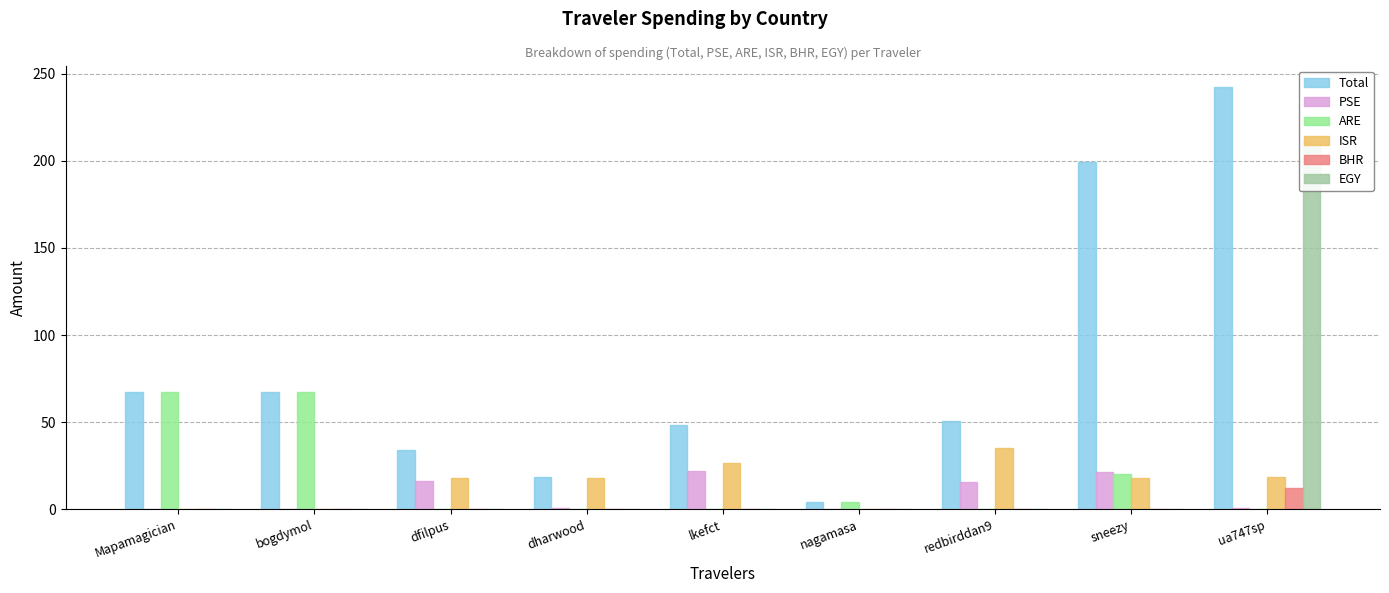

Does the chart contain stacked bars?

No